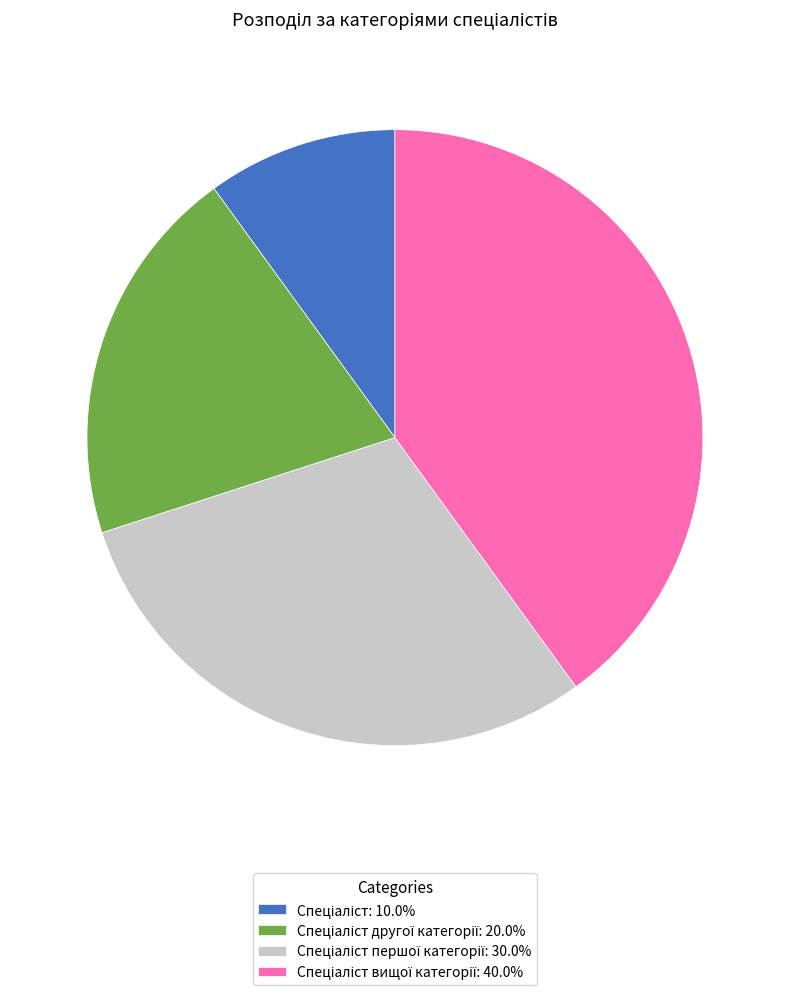

Does any single category account for the majority?

No